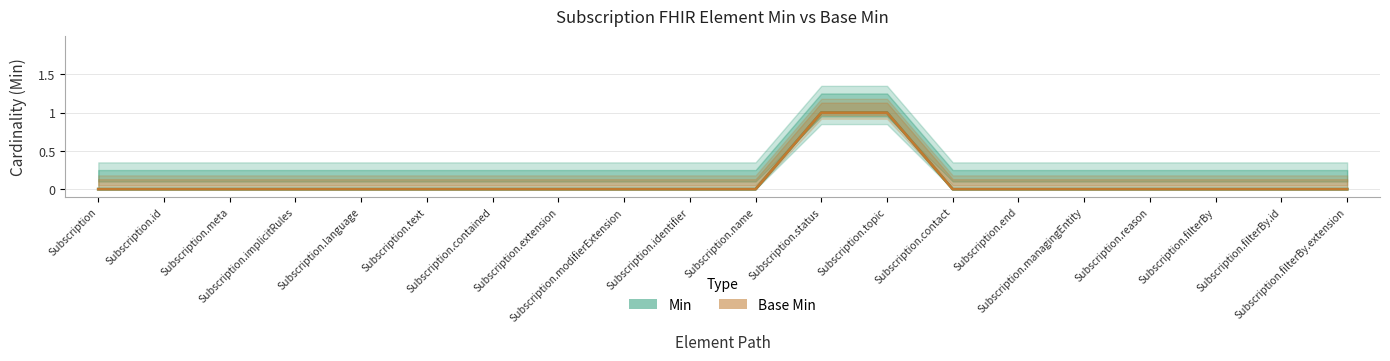

Which has a higher value, Subscription.filterBy or Subscription.language?

Subscription.filterBy